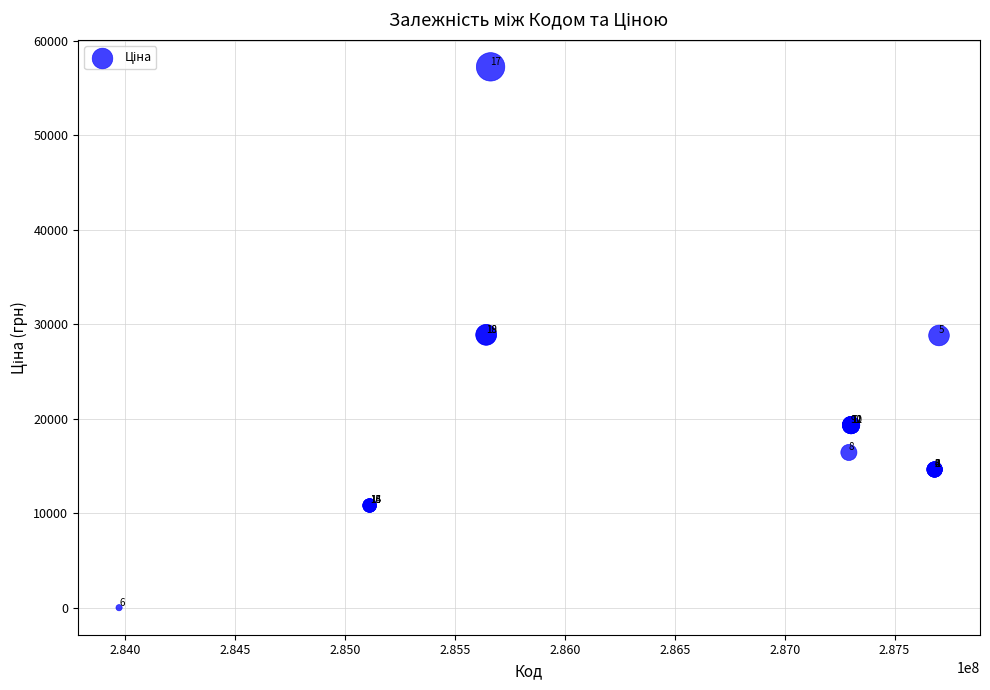

What Y value in the scatter plot is closest to 28633?

28821.8